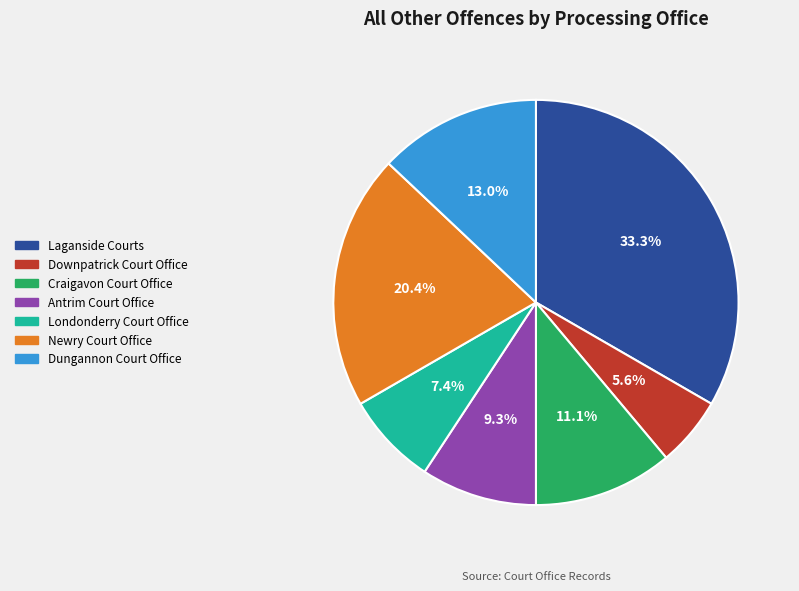

True or false: Downpatrick Court Office accounts for 1% of the total.

False